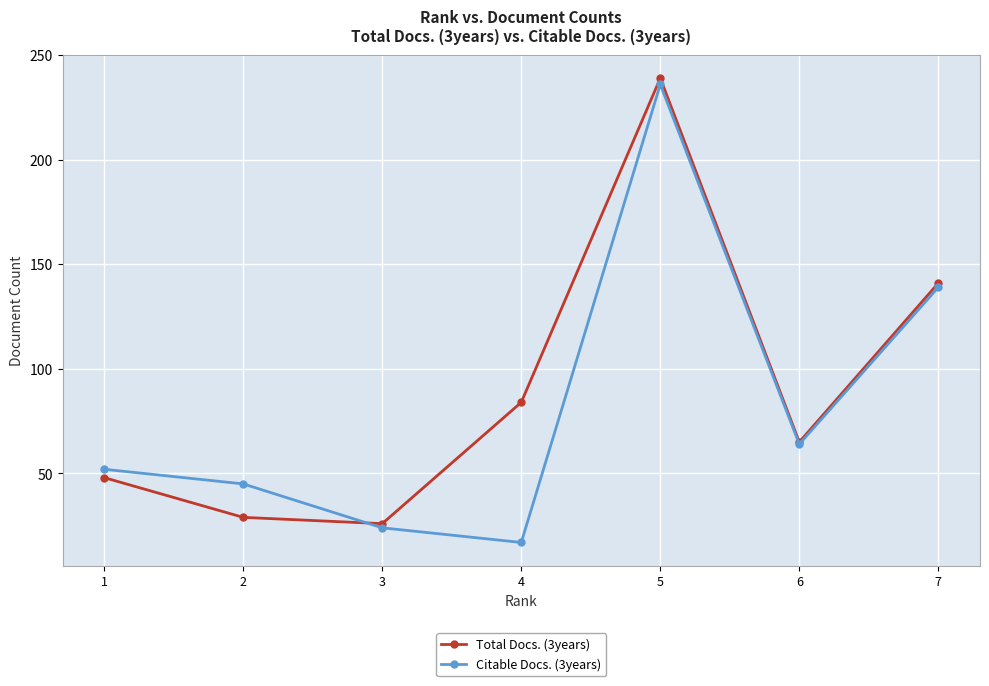

Which series has the largest total across all categories?

Total Docs. (3years)